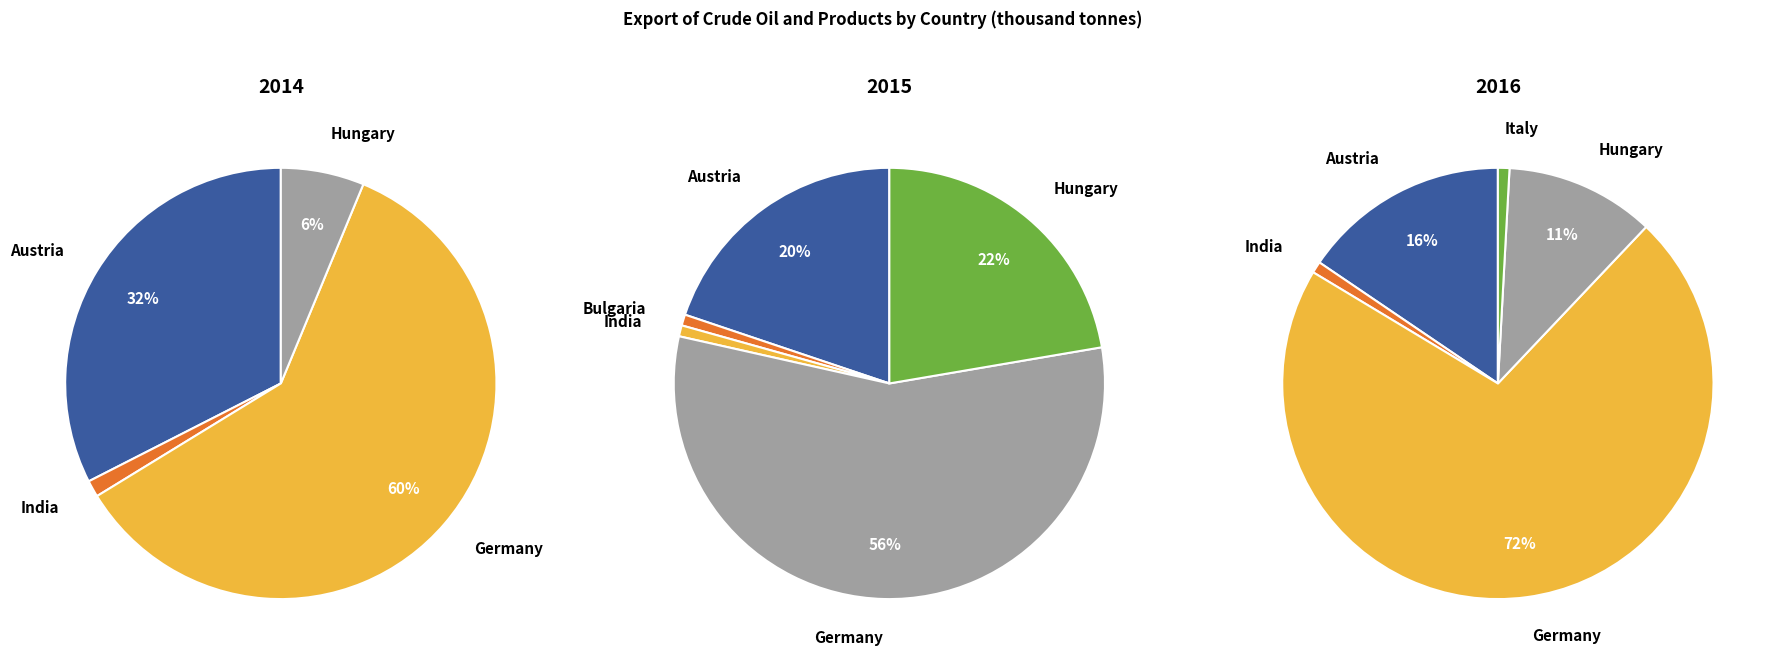

To the nearest percent, what portion does India represent?

1%